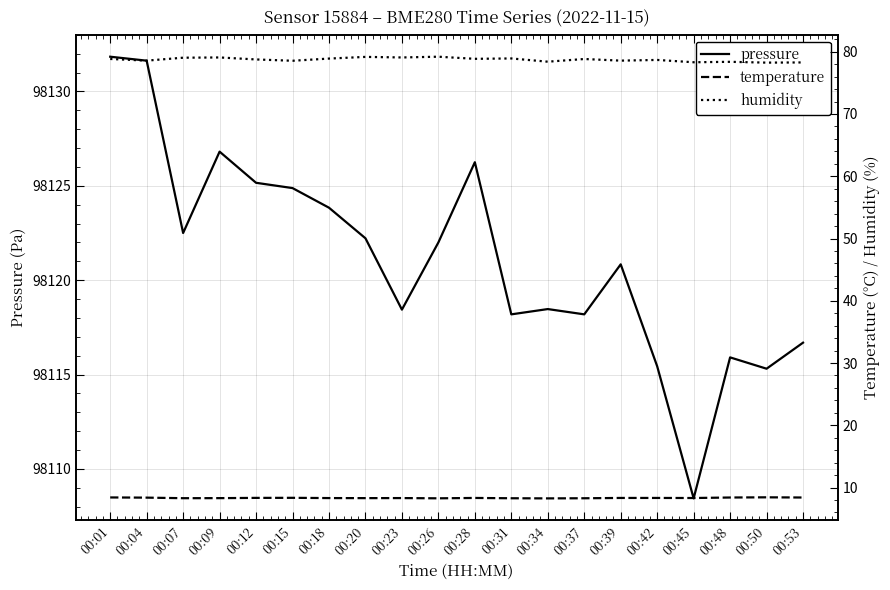

Reading left to right, what are all the values shown in this chart?

pressure: 00:01=98131.8	00:04=98131.6	00:07=98122.5	00:09=98126.8	00:12=98125.2	00:15=98124.9	00:18=98123.8	00:20=98122.2	00:23=98118.4	00:26=98122.0	00:28=98126.2	00:31=98118.2	00:34=98118.5	00:37=98118.2	00:39=98120.8	00:42=98115.4	00:45=98108.4	00:48=98115.9	00:50=98115.3	00:53=98116.7
temperature: 00:01=8.4	00:04=8.4	00:07=8.3	00:09=8.3	00:12=8.3	00:15=8.3	00:18=8.3	00:20=8.3	00:23=8.3	00:26=8.3	00:28=8.3	00:31=8.3	00:34=8.3	00:37=8.3	00:39=8.3	00:42=8.3	00:45=8.3	00:48=8.4	00:50=8.4	00:53=8.4
humidity: 00:01=78.8	00:04=78.6	00:07=79.0	00:09=79.1	00:12=78.8	00:15=78.5	00:18=78.9	00:20=79.2	00:23=79.1	00:26=79.2	00:28=78.9	00:31=78.9	00:34=78.4	00:37=78.8	00:39=78.6	00:42=78.7	00:45=78.3	00:48=78.4	00:50=78.2	00:53=78.3